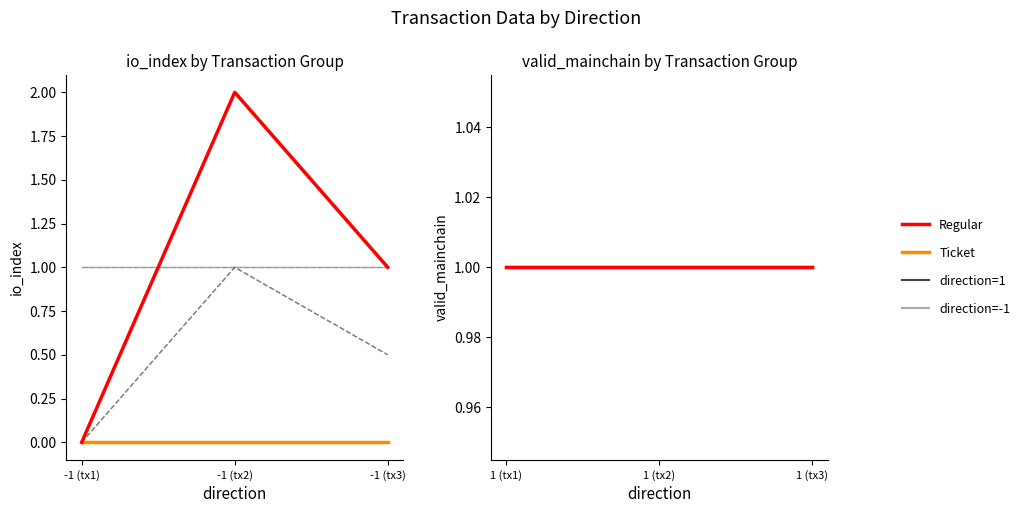

Which series has the widest spread of values?

Regular (io_index)